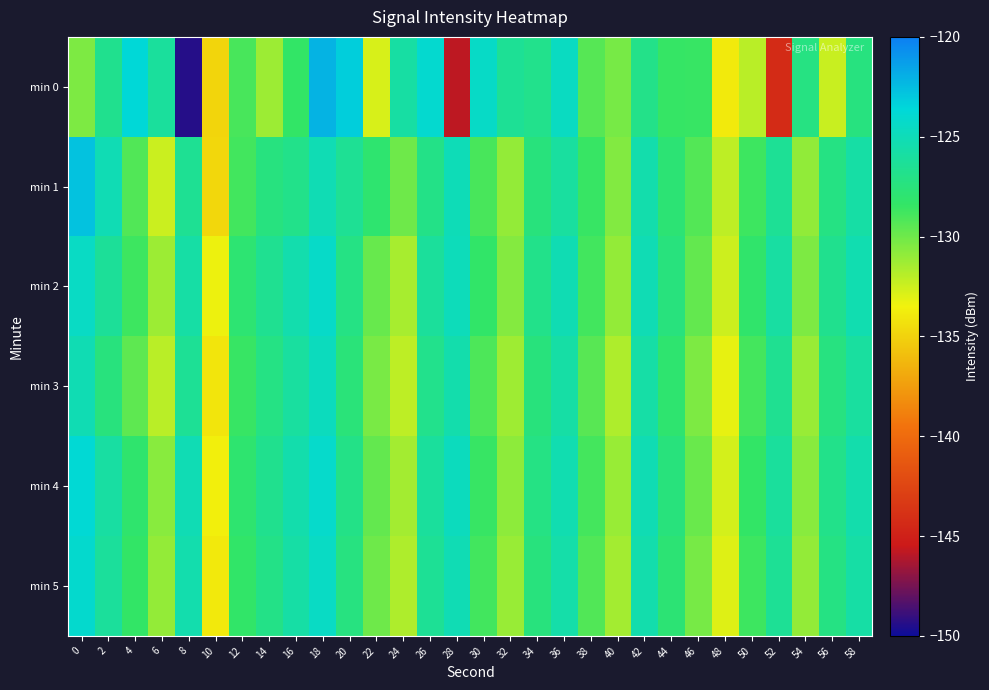

Between 2 and 48, which is larger?

2